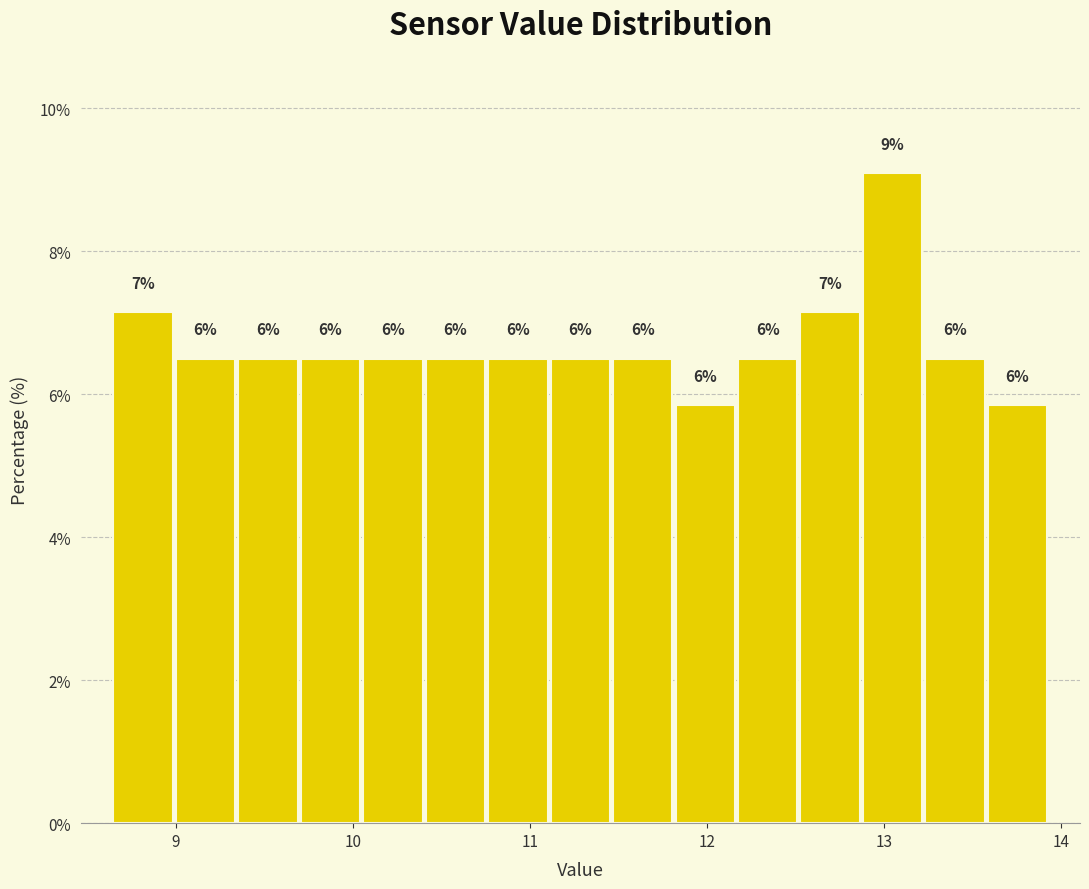

Around what value on the x-axis is the tallest bar? Give the approximate position of its centre, as read against the axis.

13.0